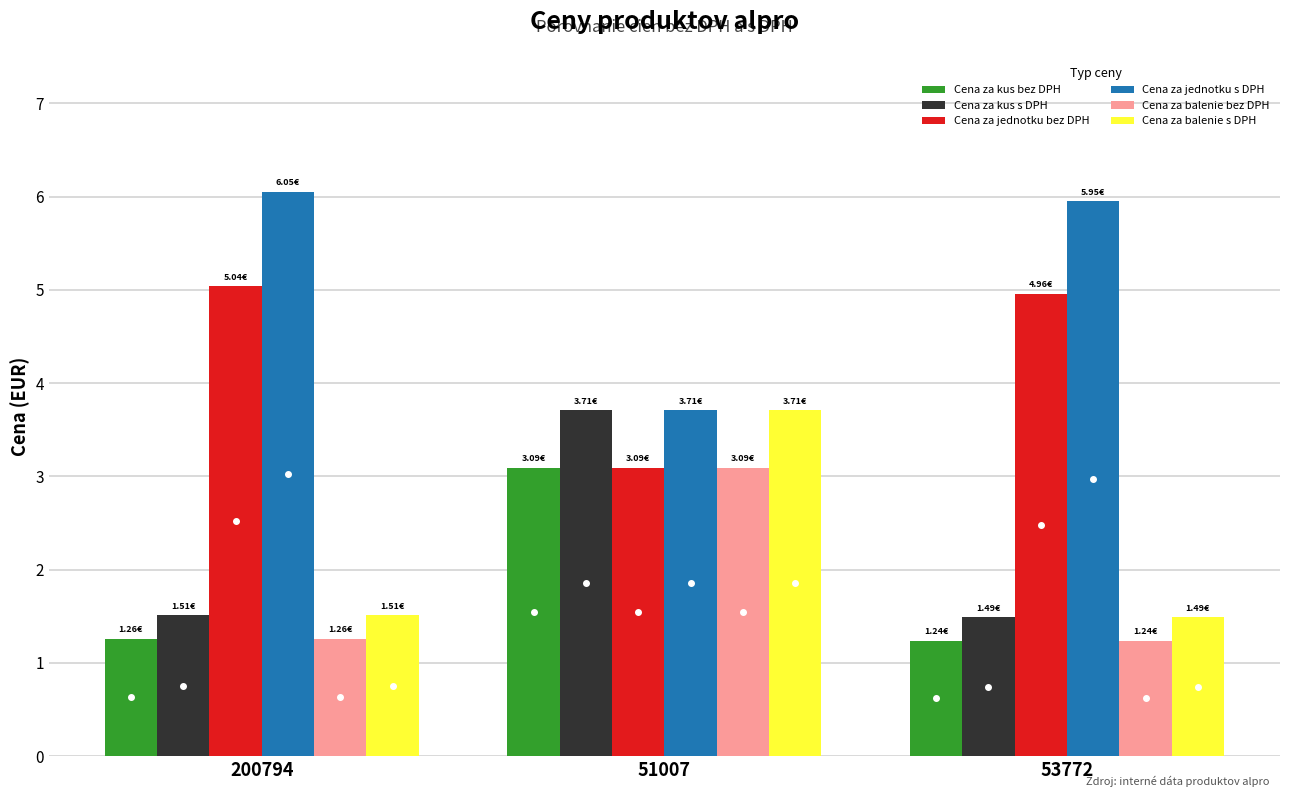

How many values in the Cena za jednotku bez DPH series exceed 4?

2